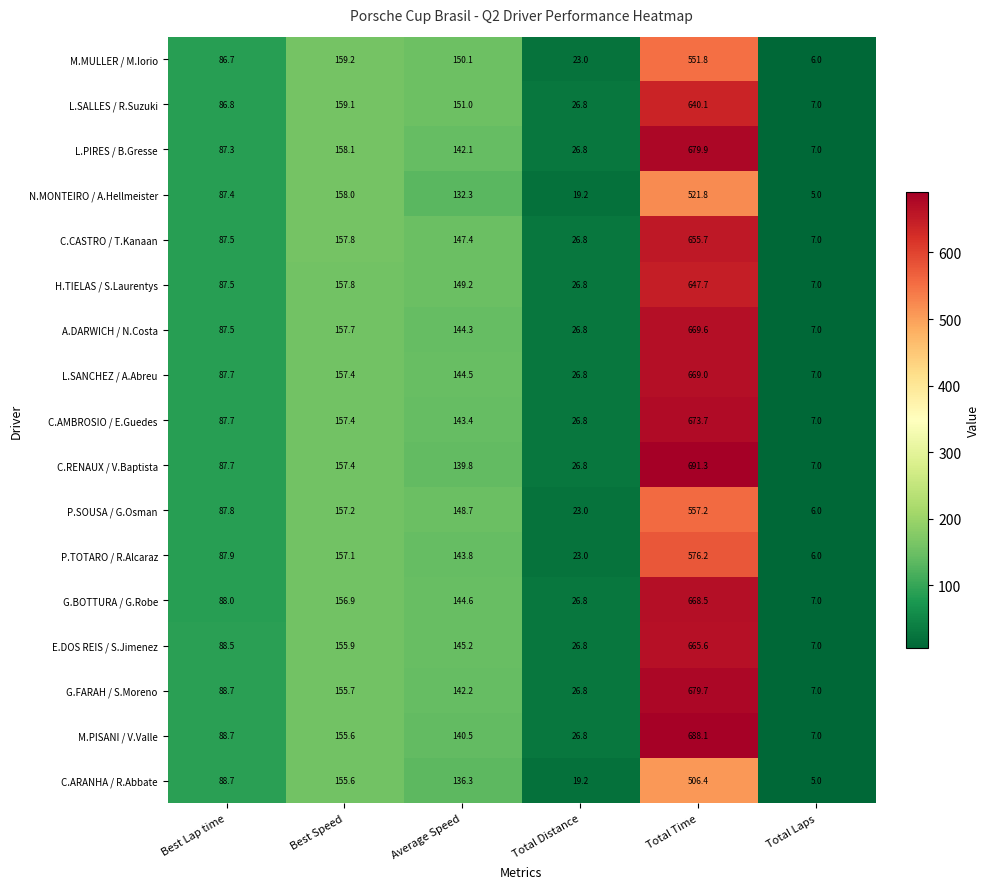

At which category is the sum across all series the highest?

Total Time